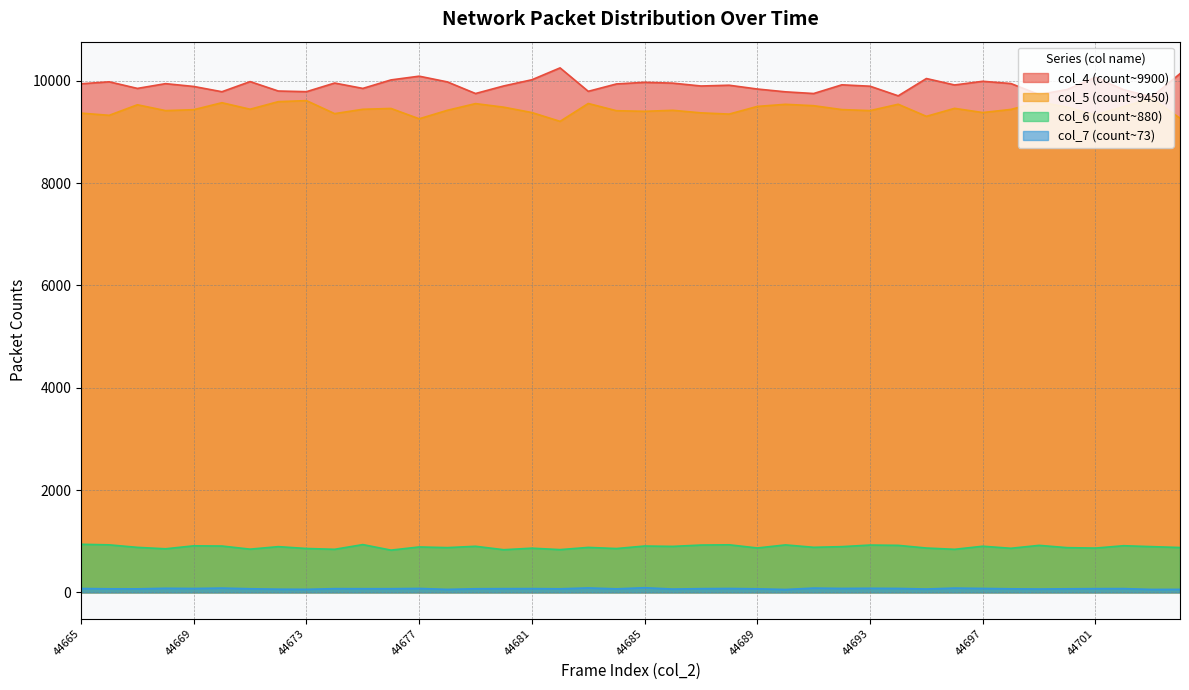

Which category has the highest value across all series?

44682